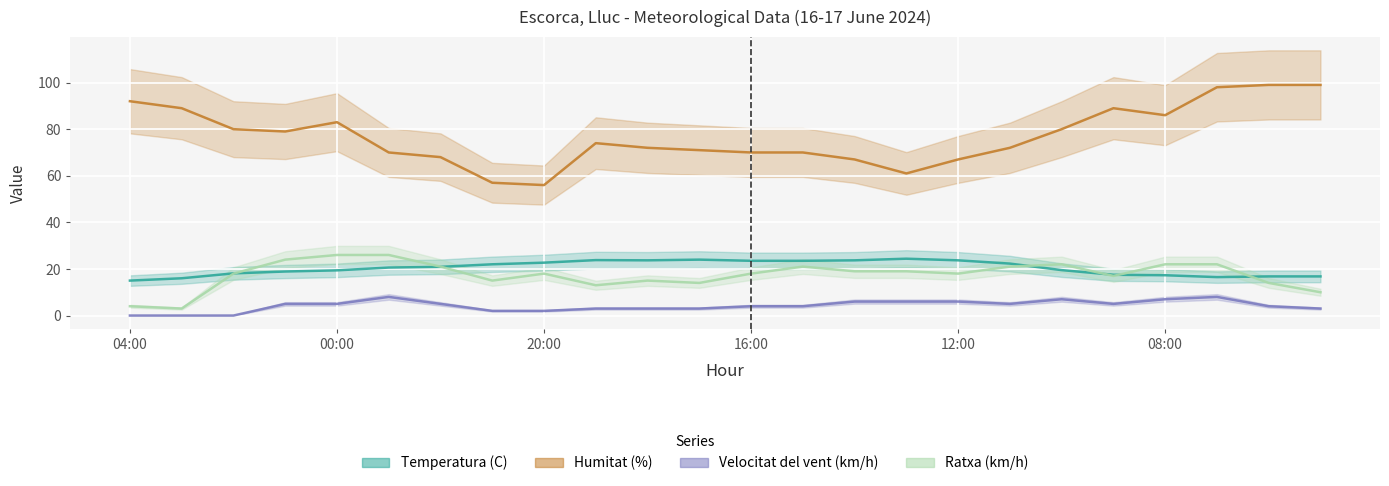

How many data points in Humitat (%) are above 74?

11